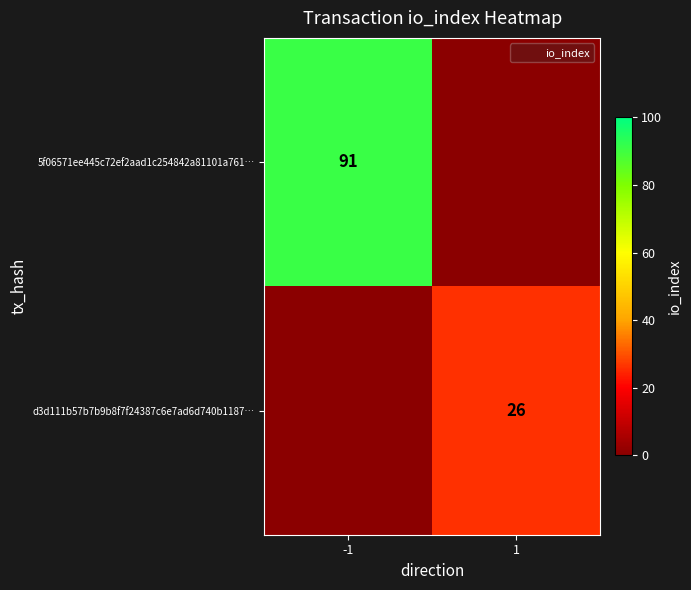

Which label corresponds to the smallest value in the chart?

1